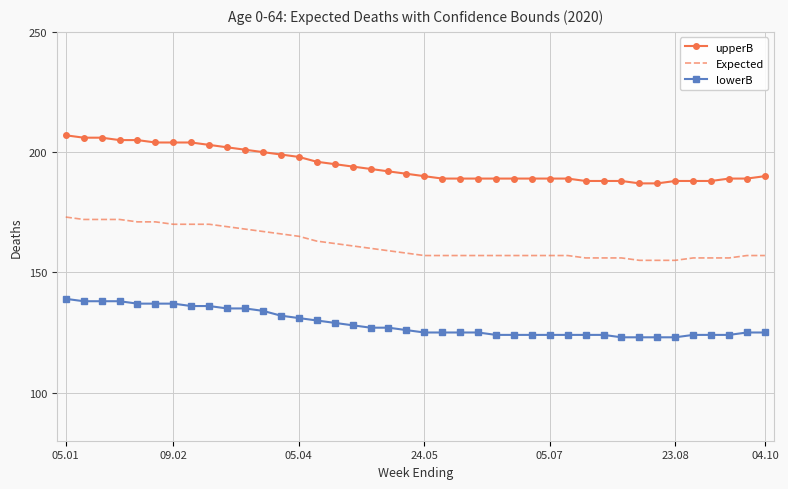

True or false: Expected and upperB cross at least once.

False